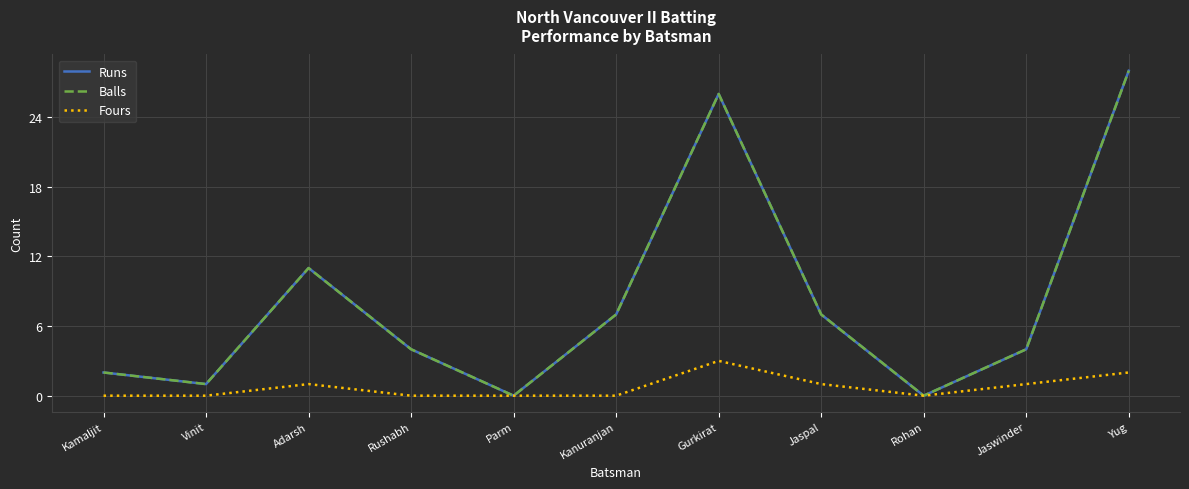

The Balls series shows -9 at Rohan. True or false?

False